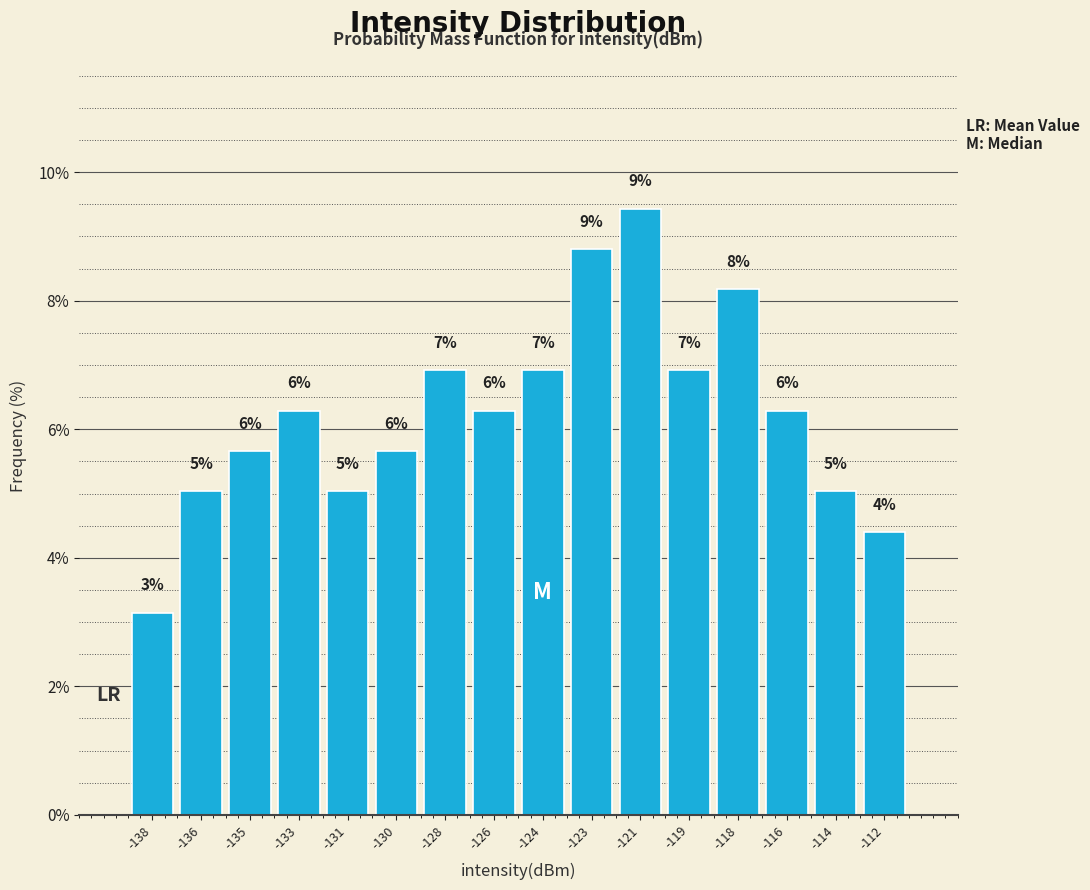

How many bars are there in total?

16